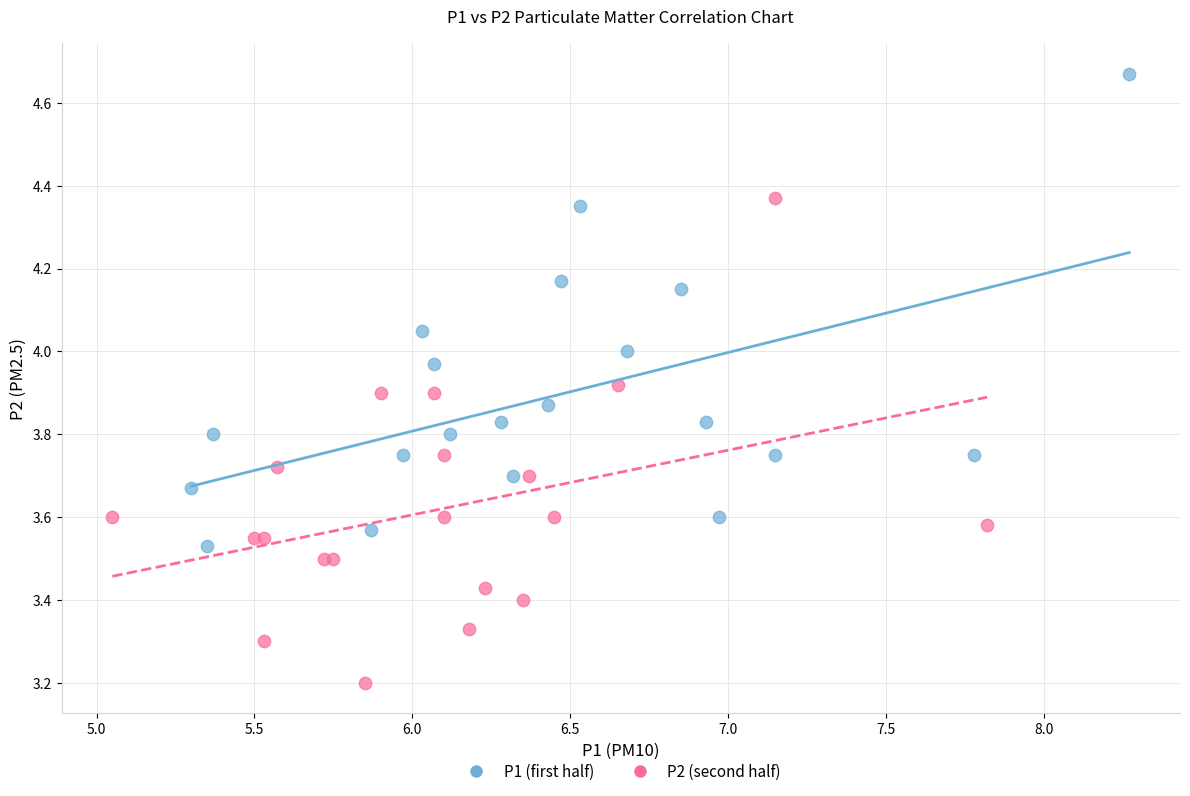

Which series reaches the maximum Y coordinate?

P1 (first half)